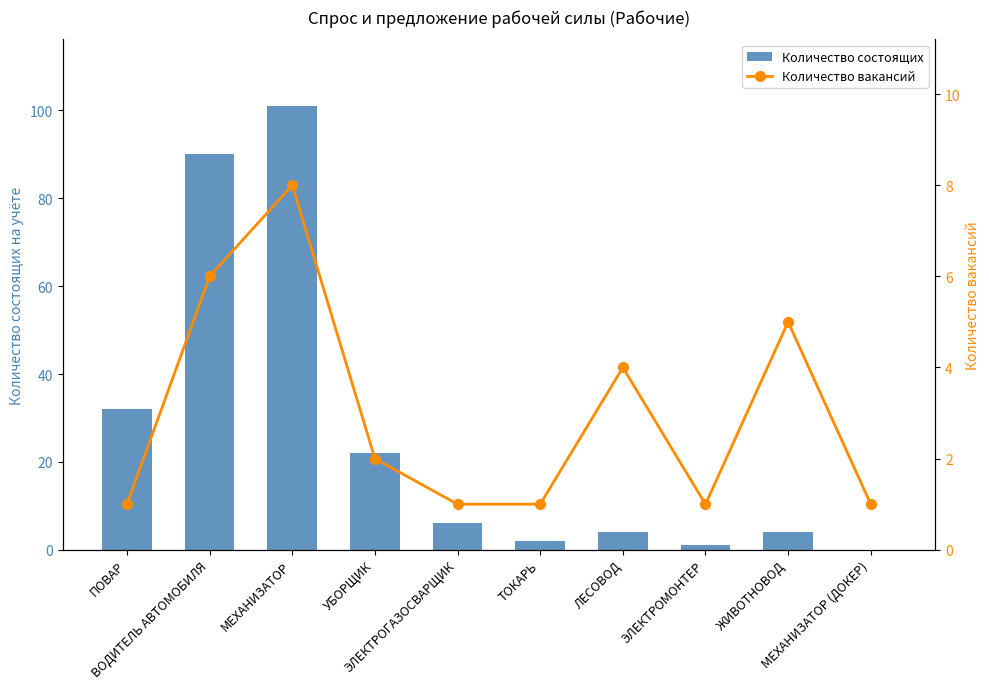

Between ВОДИТЕЛЬ АВТОМОБИЛЯ and ТОКАРЬ, which is larger?

ВОДИТЕЛЬ АВТОМОБИЛЯ